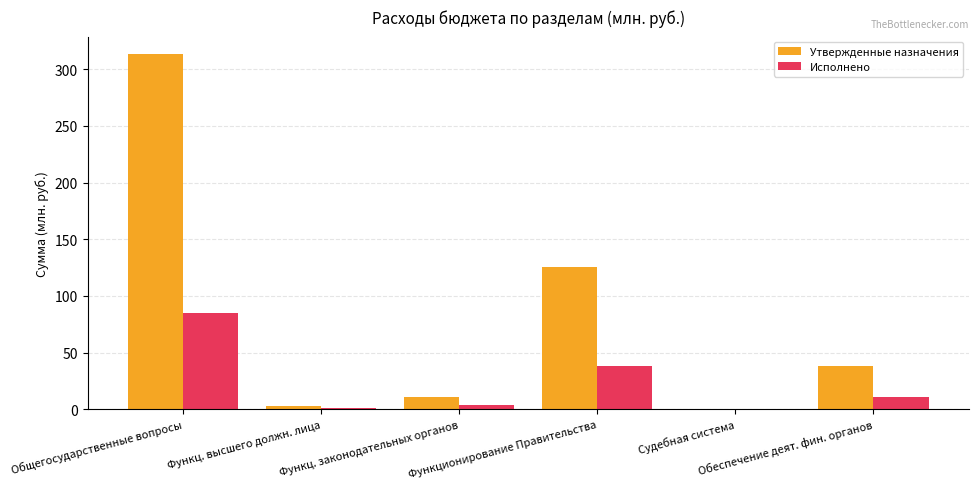

Is it true that Утвержденные назначения equals 3.0 at Функц. высшего должн. лица?

True